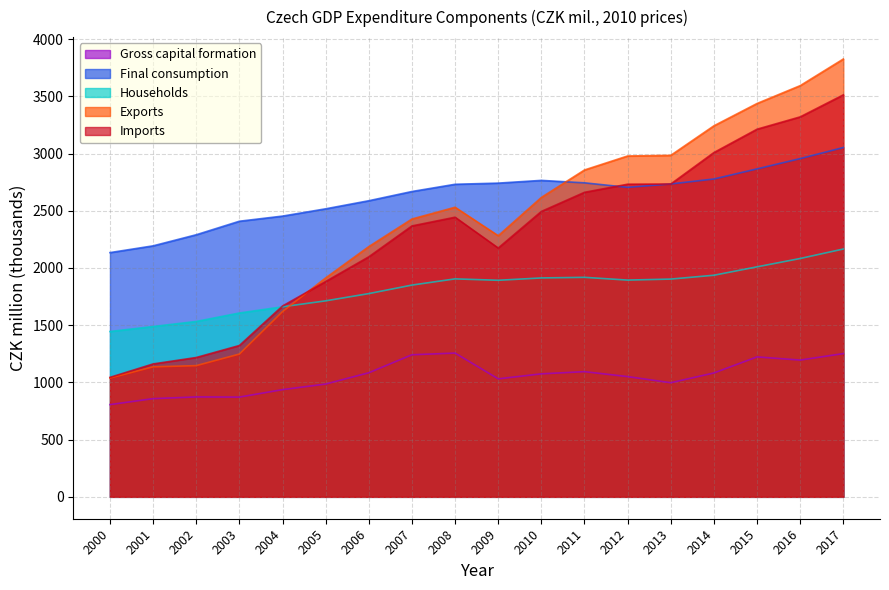

What is the greatest value displayed?

3825.8